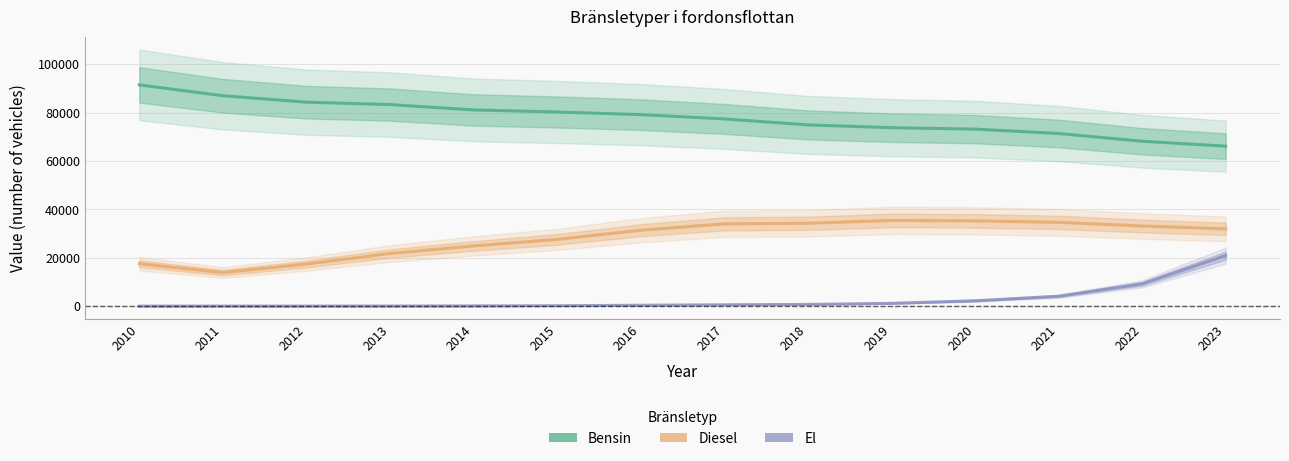

At which category is the sum across all series the highest?

2023